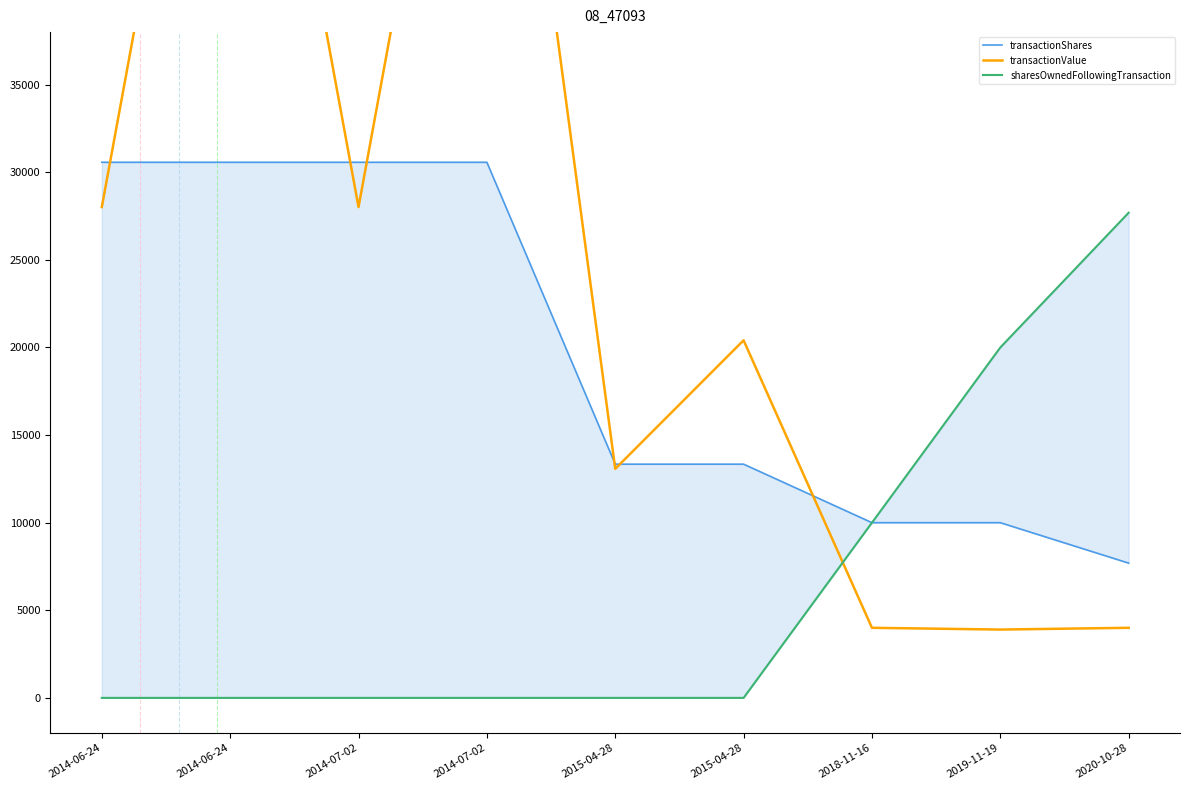

How many categories are shown in the chart?

9